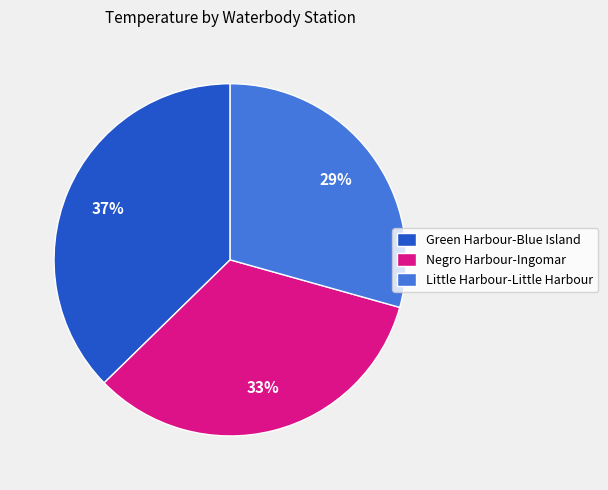

Rank the categories by value from highest to lowest.

Green Harbour-Blue Island, Negro Harbour-Ingomar, Little Harbour-Little Harbour